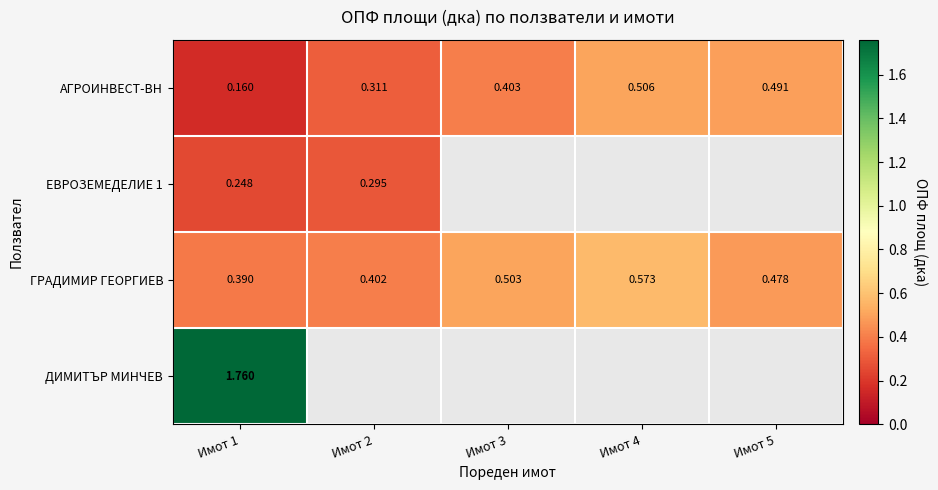

What is the maximum value shown in the chart?

1.8